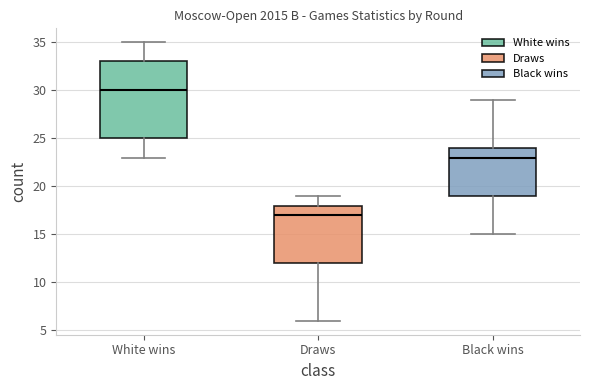

Which box's median line is the highest?

White wins